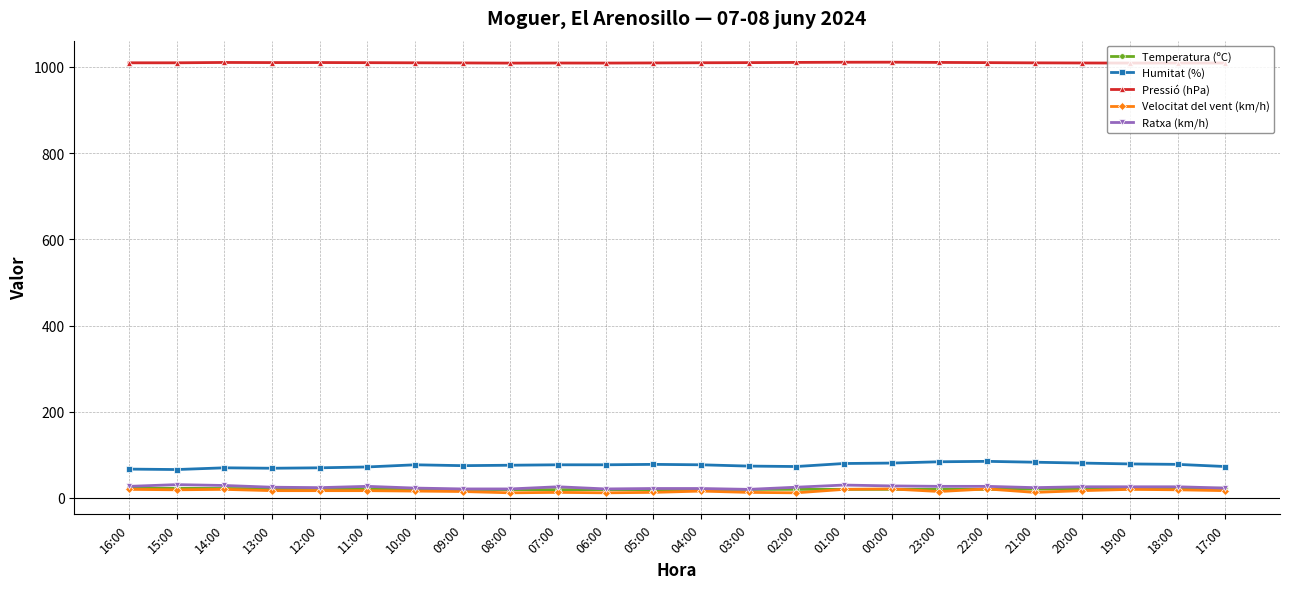

What is the difference between the highest and lowest values at 13:00?

993.1